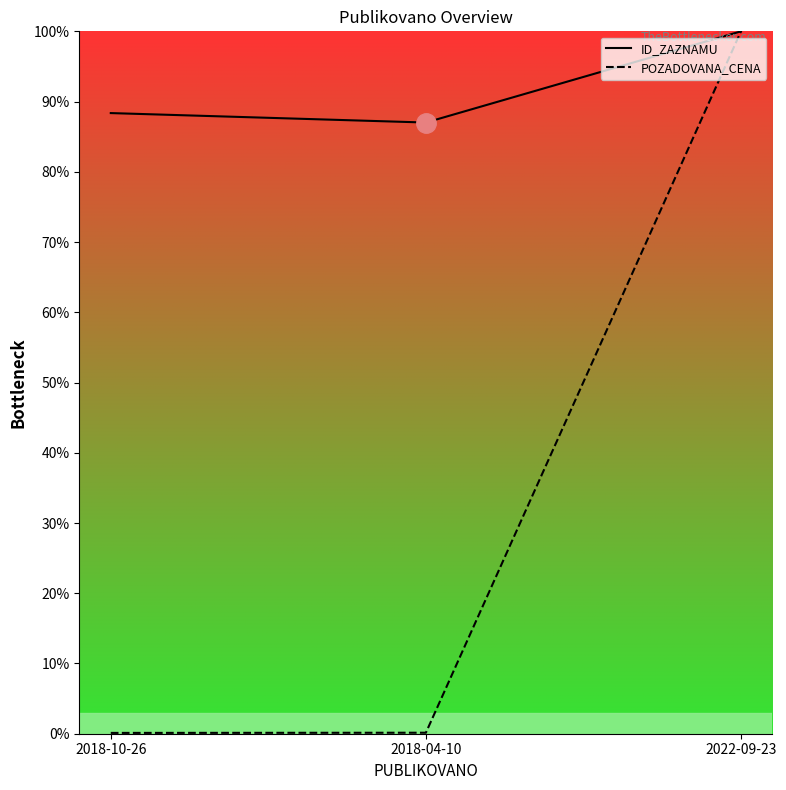

Which has a higher value, 2018-04-10 or 2018-10-26?

2018-10-26